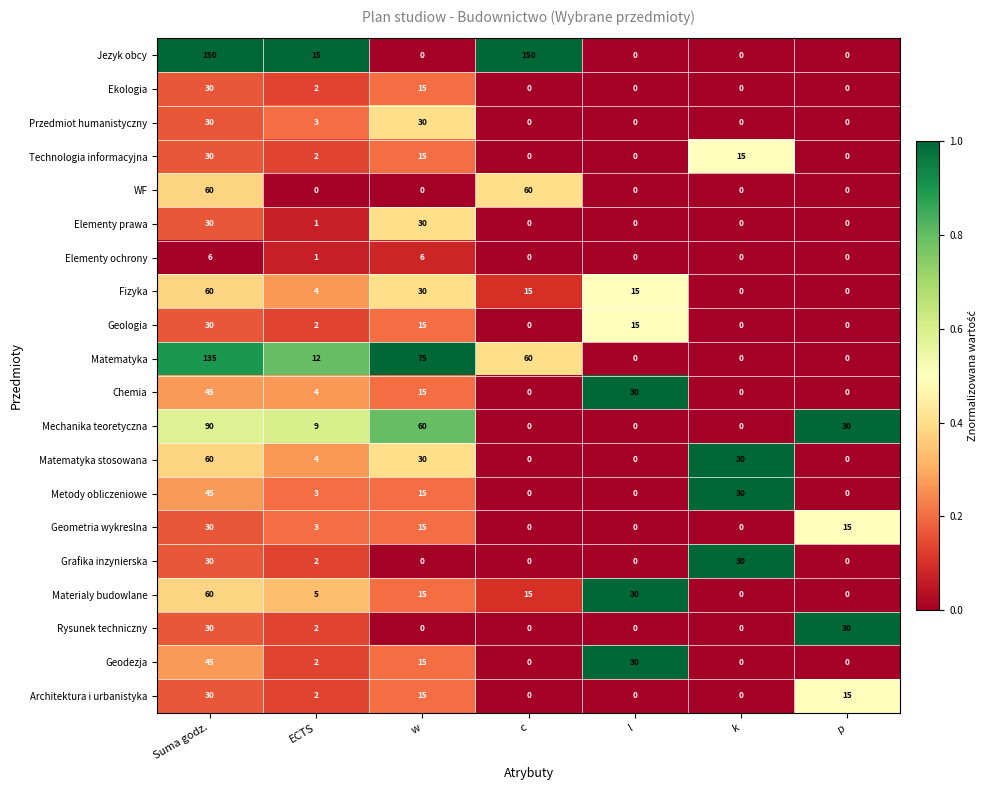

What is the difference between the second highest and minimum values in the Architektura i urbanistyka series?

15